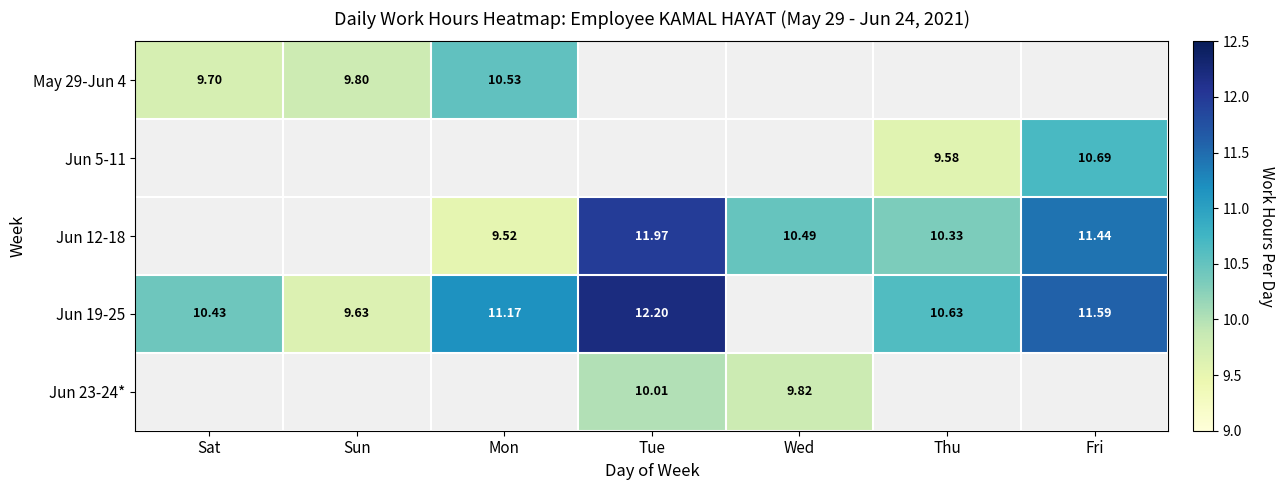

Is the value of Jun 19-25 at Thu greater than the value of May 29-Jun 4 at Sat?

Yes